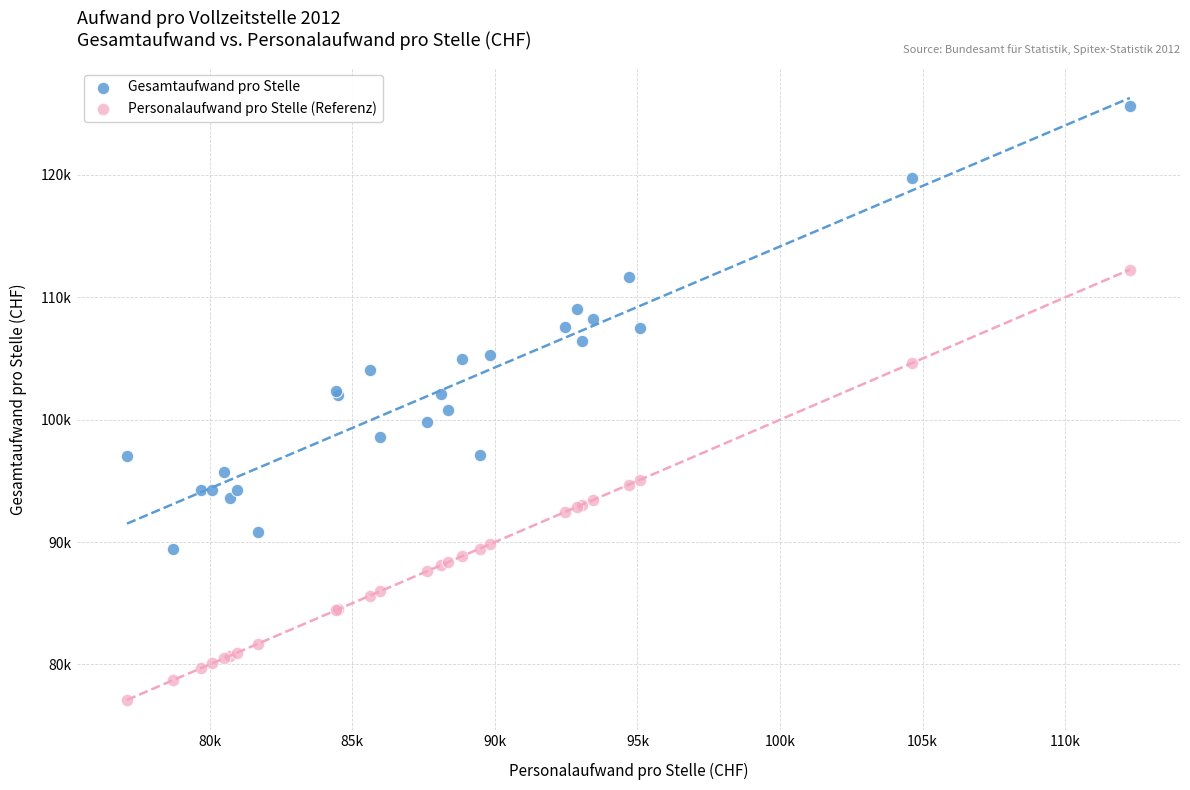

Which series reaches the minimum Y coordinate?

Personalaufwand pro Stelle (Referenz)